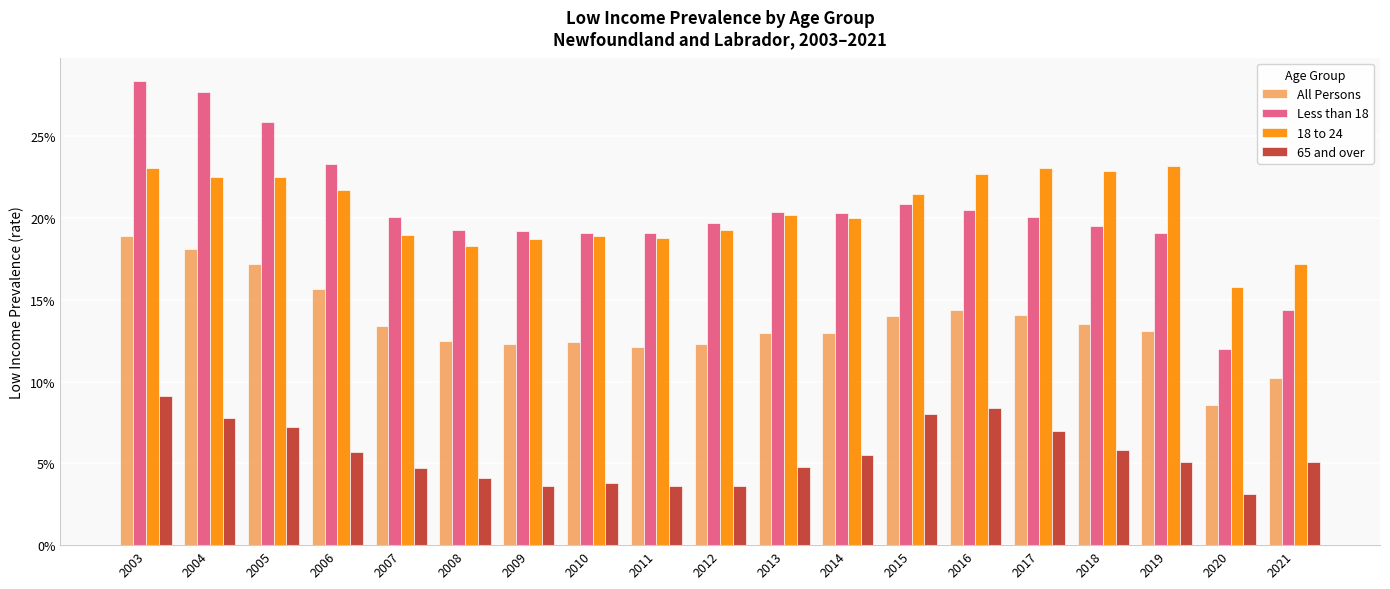

Which series changed the most between 2003 and 2005?

Less than 18